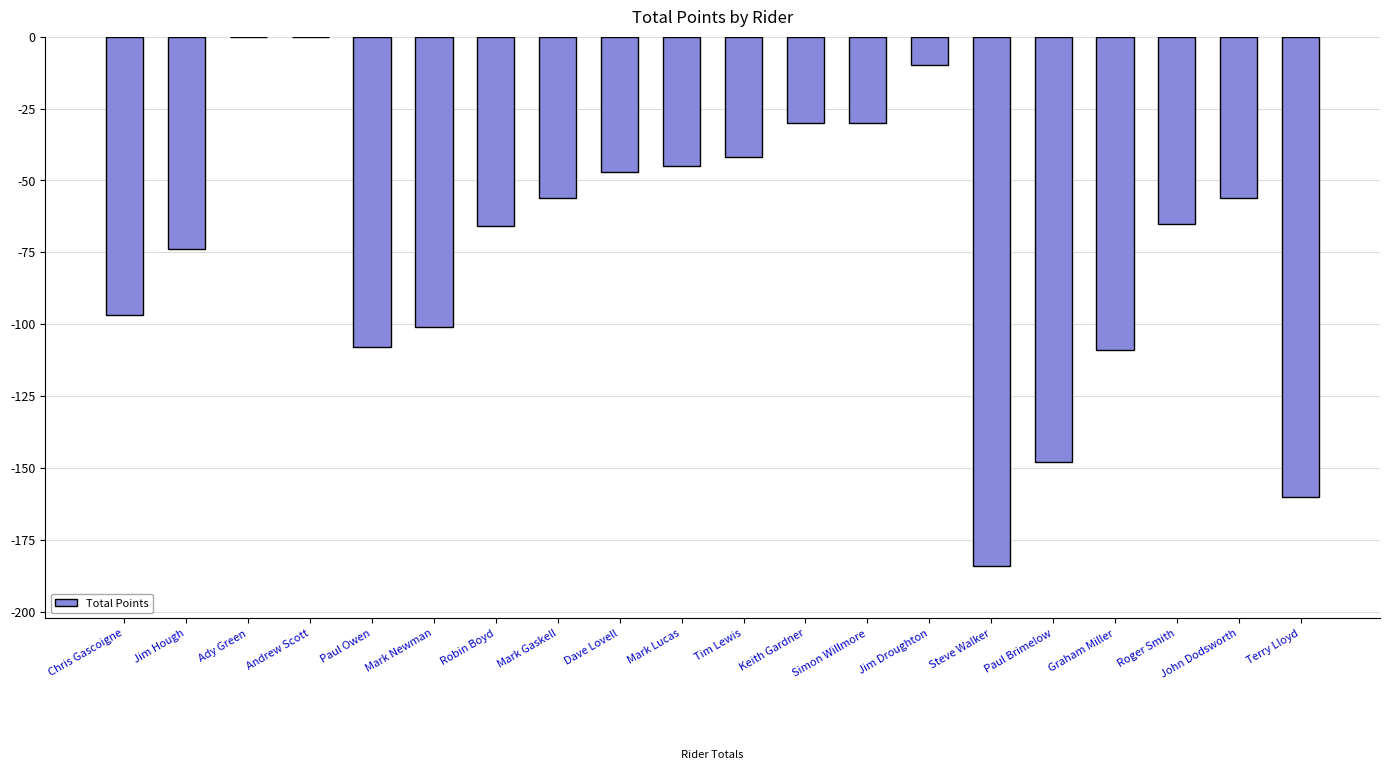

How many data points does each series have?

20